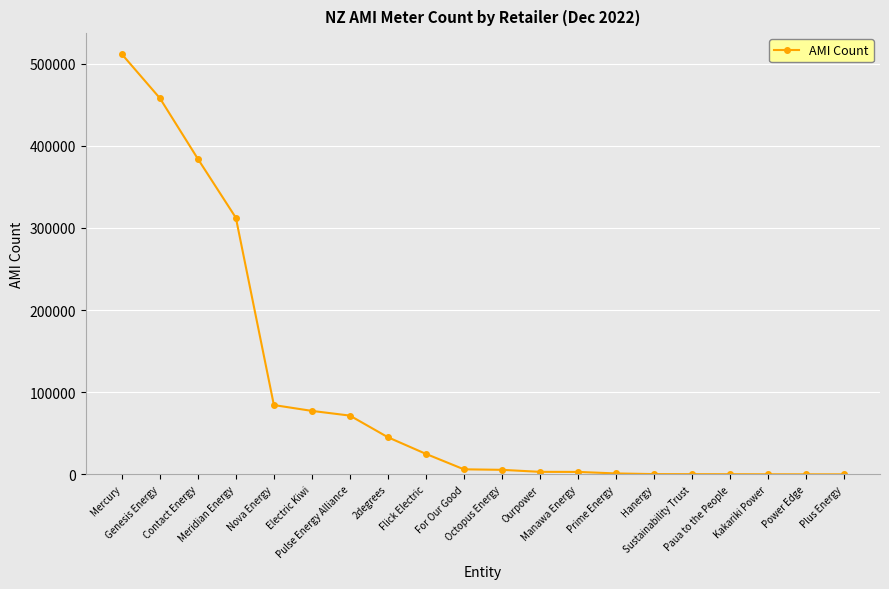

What is the difference between the maximum and minimum values?

511478